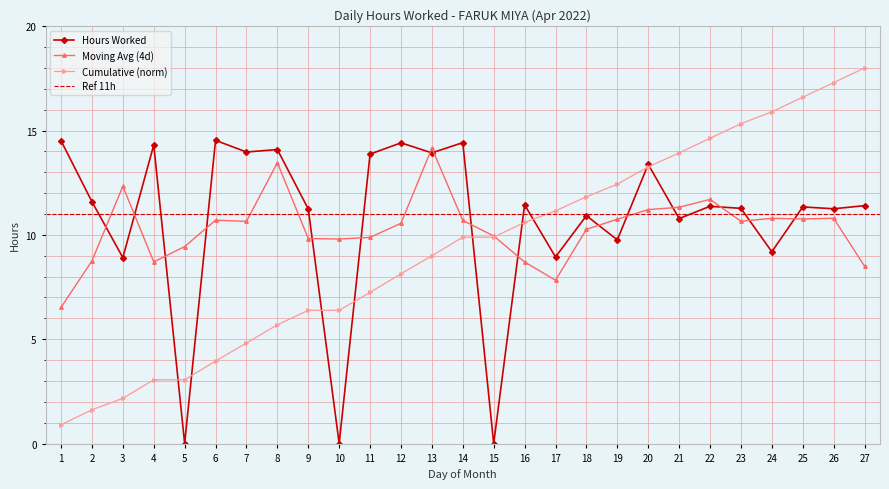

What is the change in value from 3 to 25?

+2.4